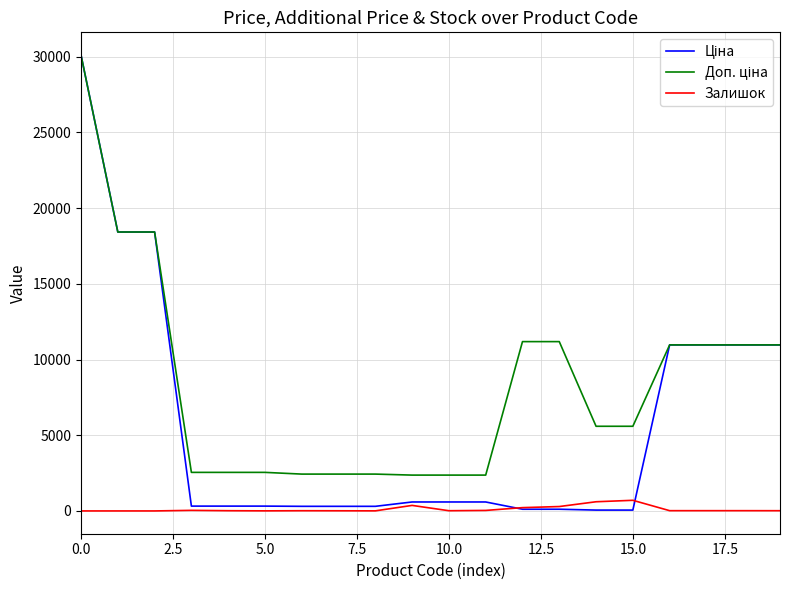

What is the maximum value shown in the chart?

30102.8